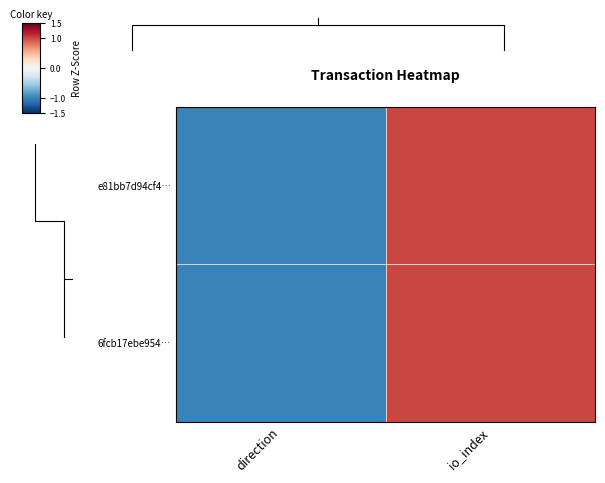

Rank the series at direction from lowest to highest value.

e81bb7d94cf4…, 6fcb17ebe954…